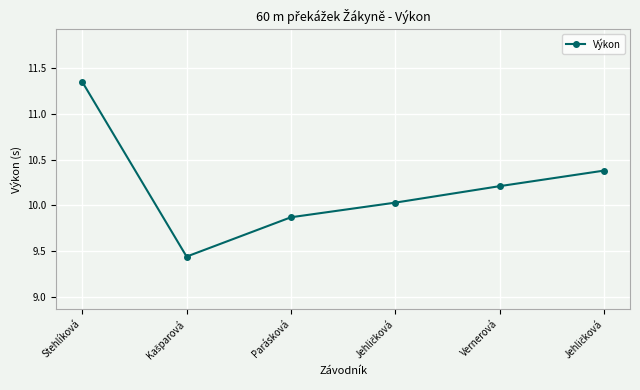

What is the smallest value displayed?

9.4